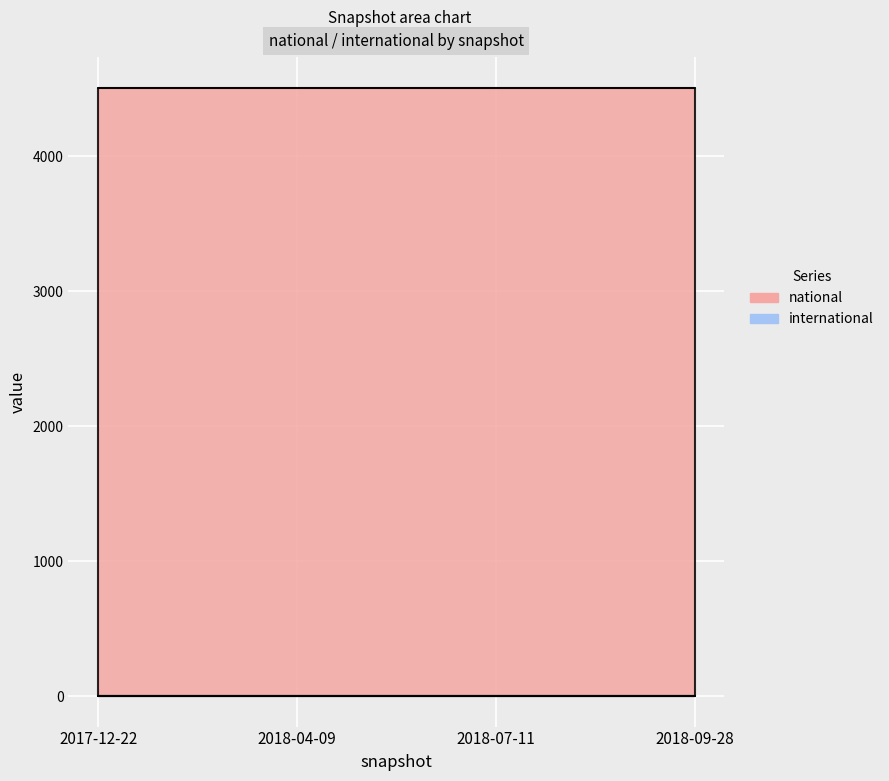

What is the maximum value for national?

4509